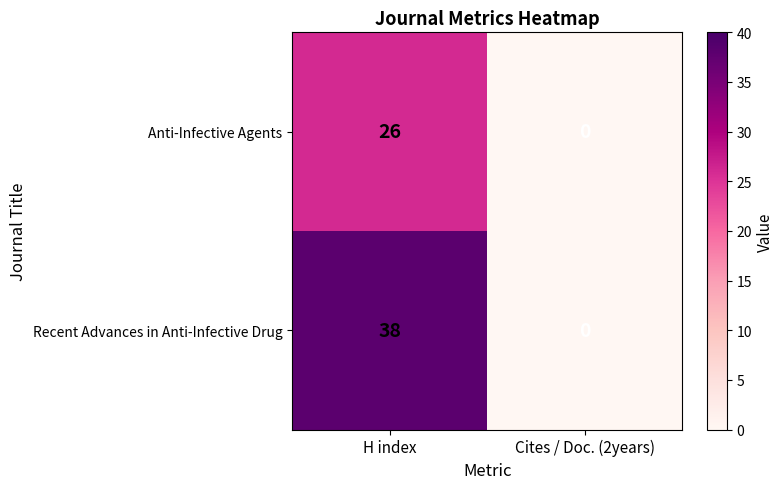

What value does the Anti-Infective Agents series have at H index?

26